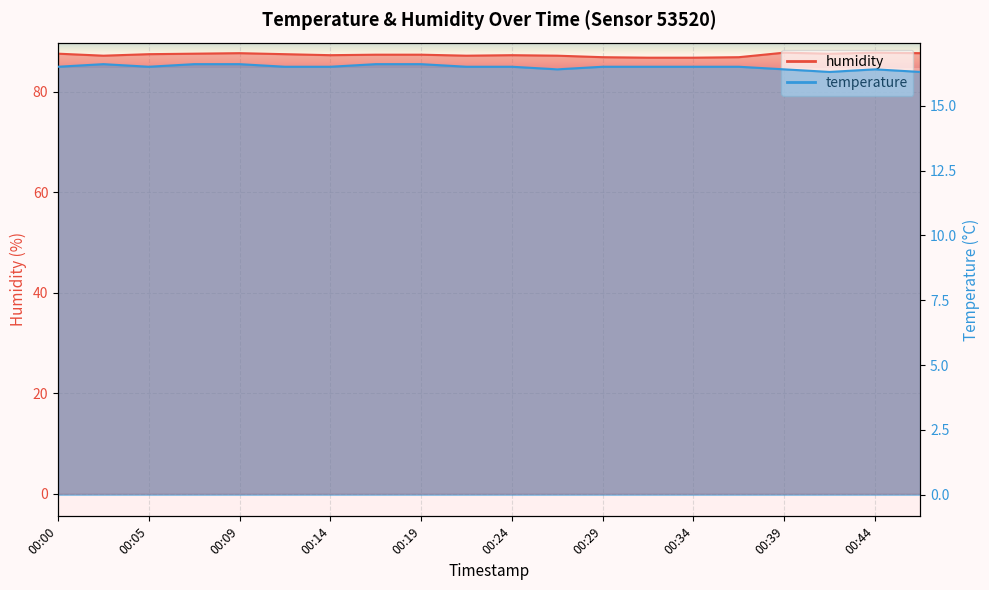

What is the difference between the humidity values at 00:24 and 00:12?

0.2